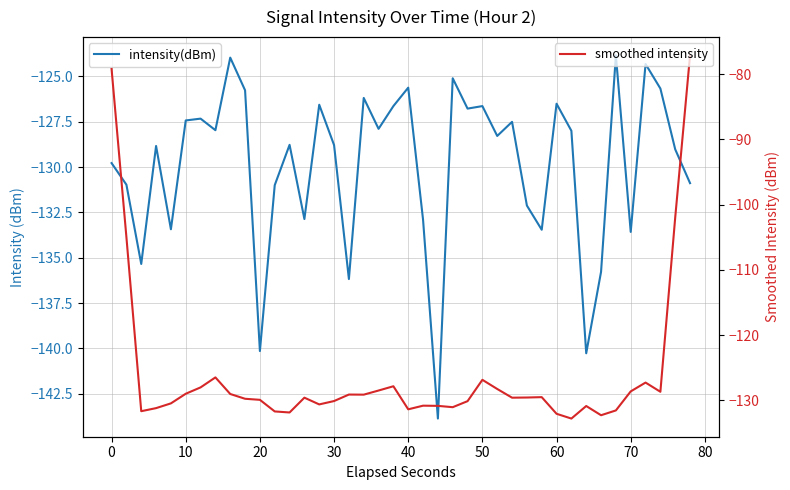

What is the minimum value for smoothed intensity?

-132.8